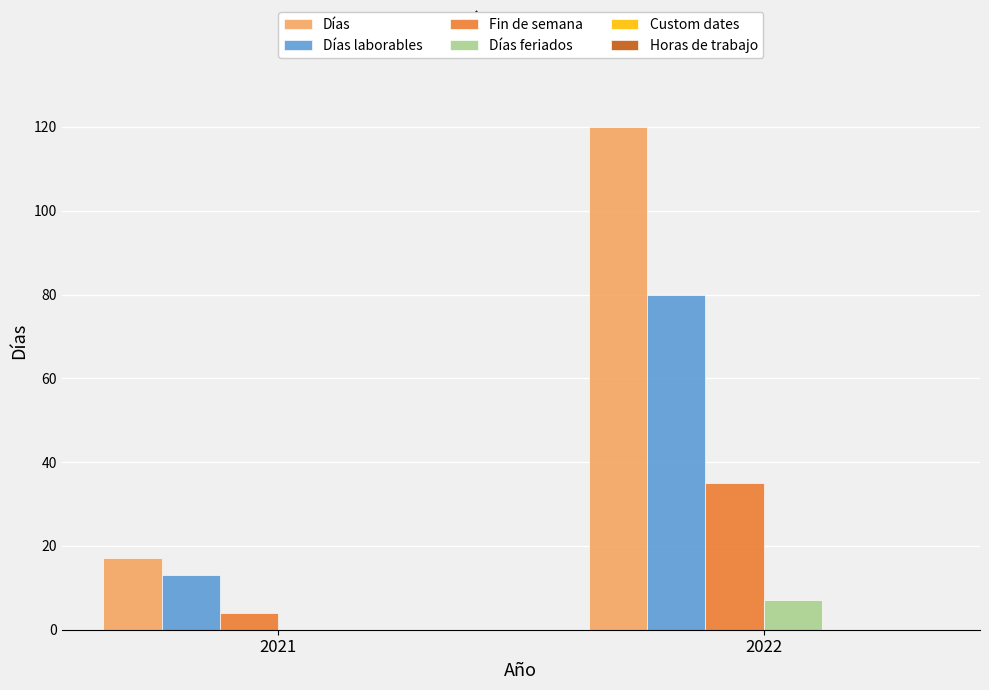

Reading right to left, what are all the values shown in this chart?

Días: 2022=120	2021=17
Días laborables: 2022=80	2021=13
Fin de semana: 2022=35	2021=4
Días feriados: 2022=7	2021=0